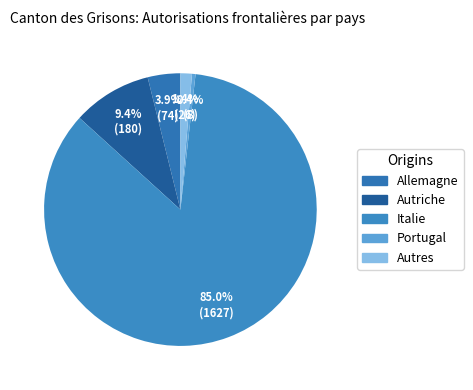

To the nearest percent, what portion does Autres represent?

1%